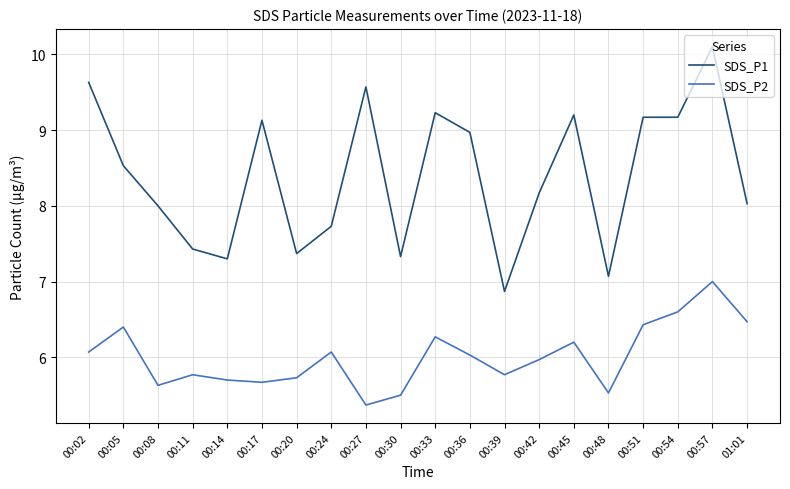

True or false: SDS_P2 and SDS_P1 intersect in this chart.

False